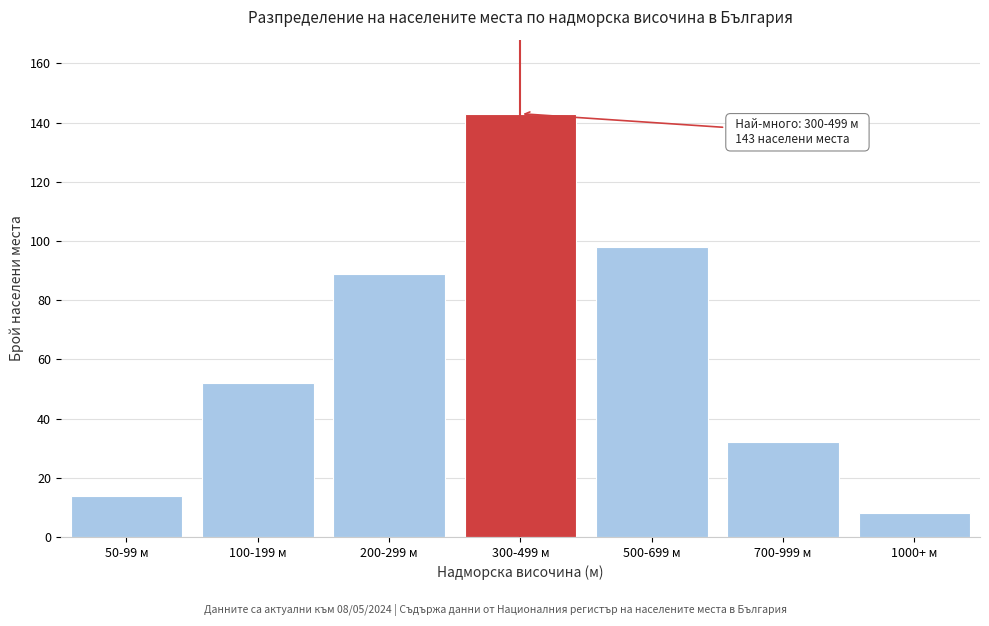

Reading left to right, extract all data points from this chart.

14	52	89	143	98	32	8